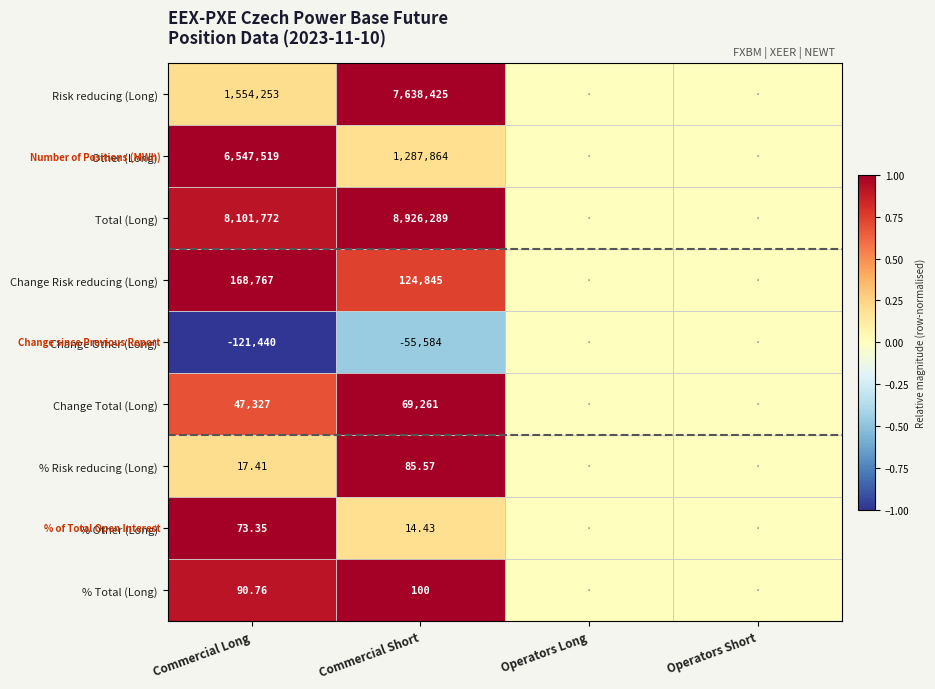

At Commercial Long, list the series in order from smallest to largest.

Change Other (Long), % Risk reducing (Long), % Other (Long), % Total (Long), Change Total (Long), Change Risk reducing (Long), Risk reducing (Long), Other (Long), Total (Long)